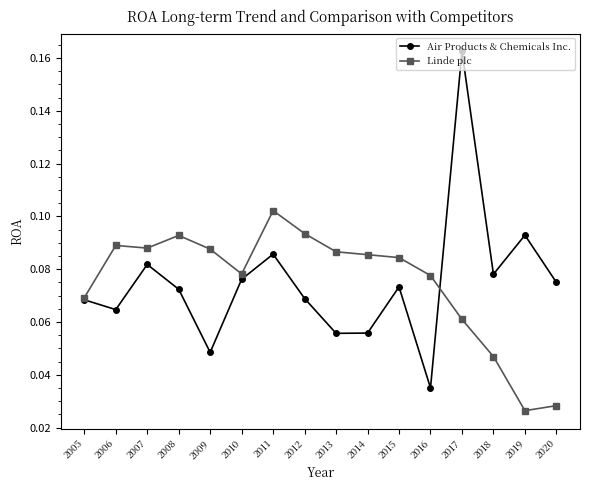

True or false: Air Products & Chemicals Inc. has a value of 0.0 at 2007.

False